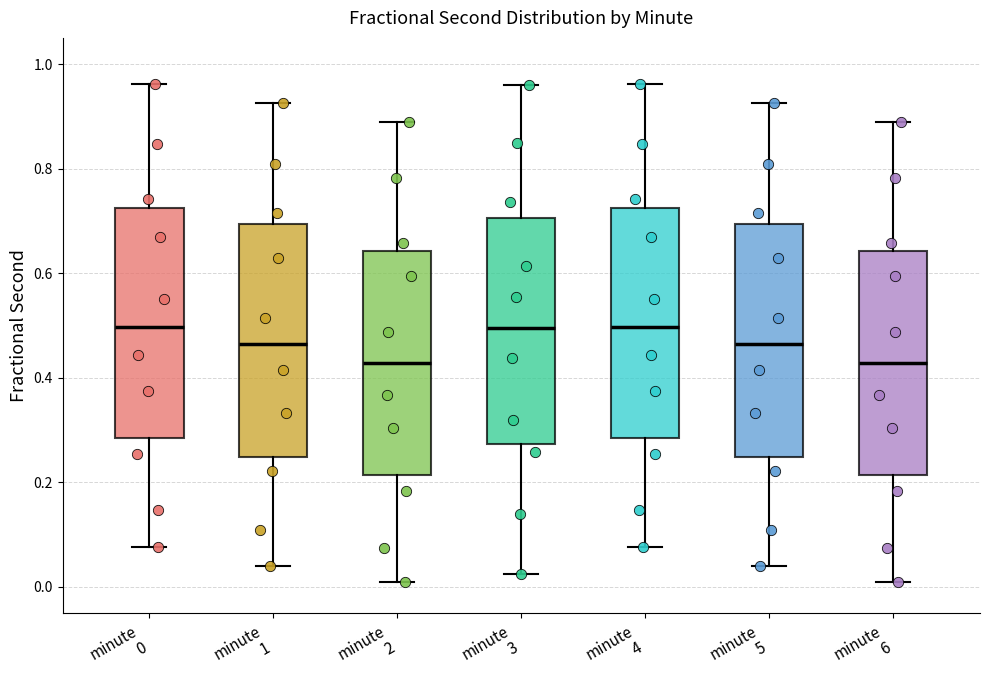

Reading left to right, transcribe this box plot: for each box, give where its median line is, the range the box spans, and where its two whiskers end, as read against the y-axis. The values are not printed on the chart, so give them approximately, as read against the axis.

minute 0: median 0.50, box 0.28 to 0.72, whiskers 0.08 to 0.96
minute 1: median 0.46, box 0.24 to 0.70, whiskers 0.04 to 0.92
minute 2: median 0.42, box 0.22 to 0.64, whiskers 0.02 to 0.88
minute 3: median 0.50, box 0.28 to 0.70, whiskers 0.02 to 0.96
minute 4: median 0.50, box 0.28 to 0.72, whiskers 0.08 to 0.96
minute 5: median 0.46, box 0.24 to 0.70, whiskers 0.04 to 0.92
minute 6: median 0.42, box 0.22 to 0.64, whiskers 0.02 to 0.88